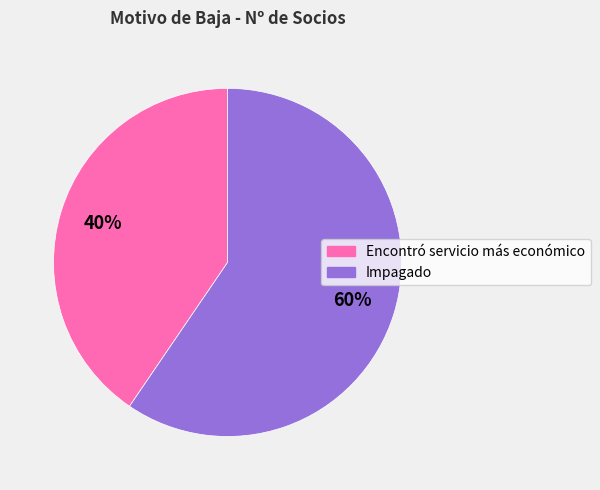

Combined, do Encontró servicio más económico and Impagado account for over 50%?

Yes